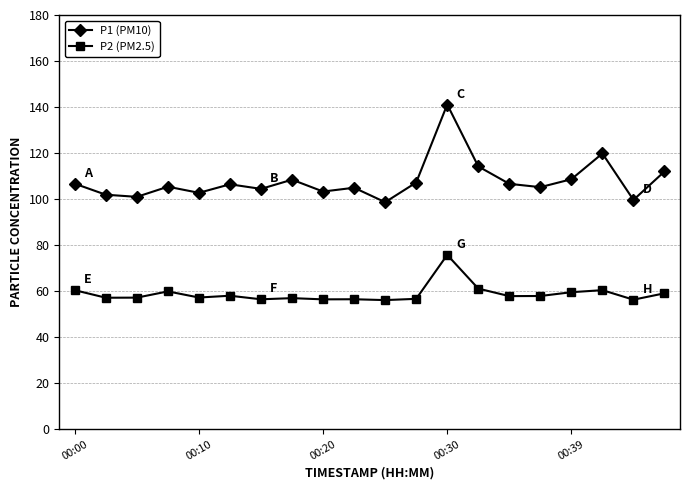

List the series in order of their peak value, lowest first.

P2 (PM2.5), P1 (PM10)